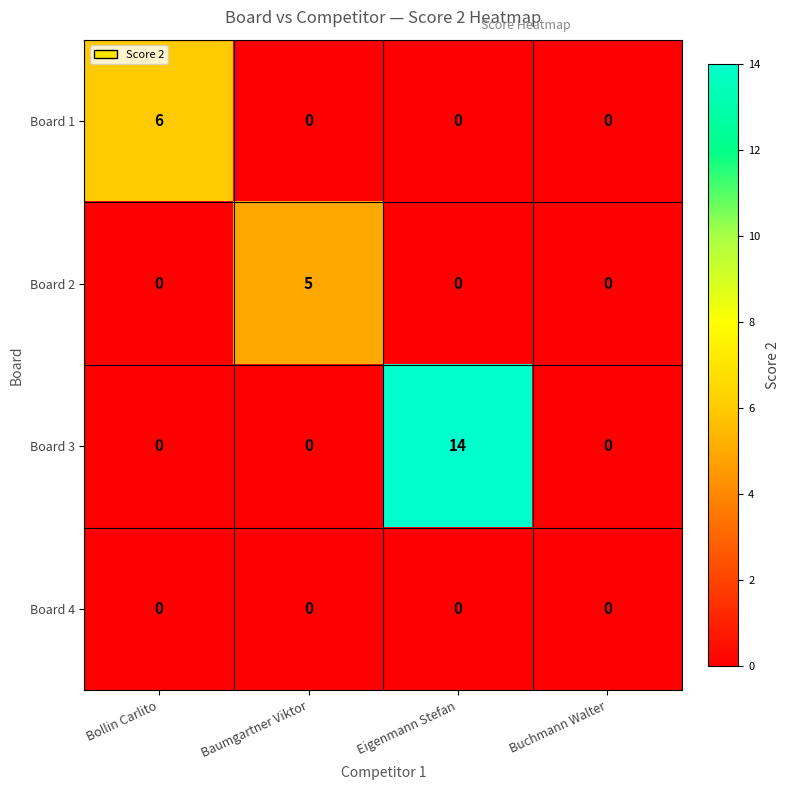

What is the difference between the maximum and minimum values in the Board 2 series?

5